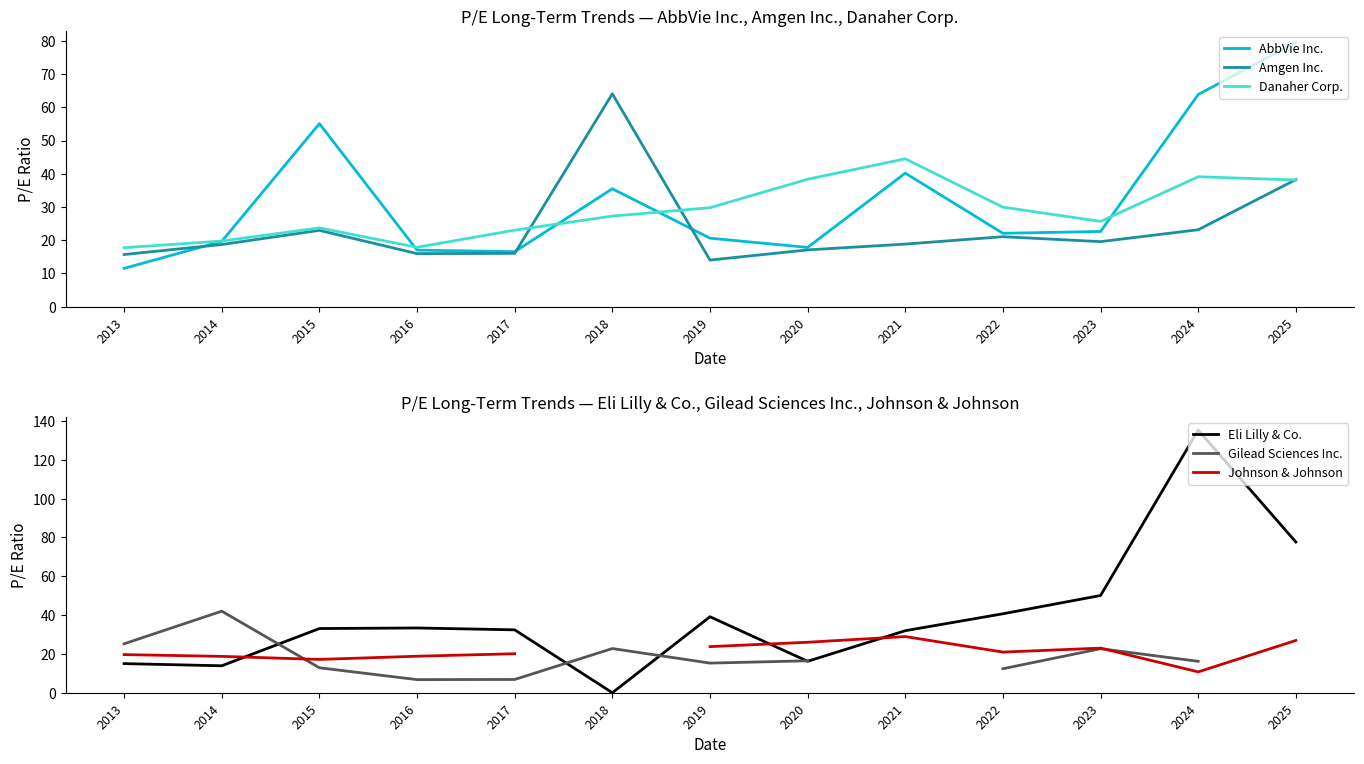

What is the average value of the Eli Lilly & Co. series?

39.9